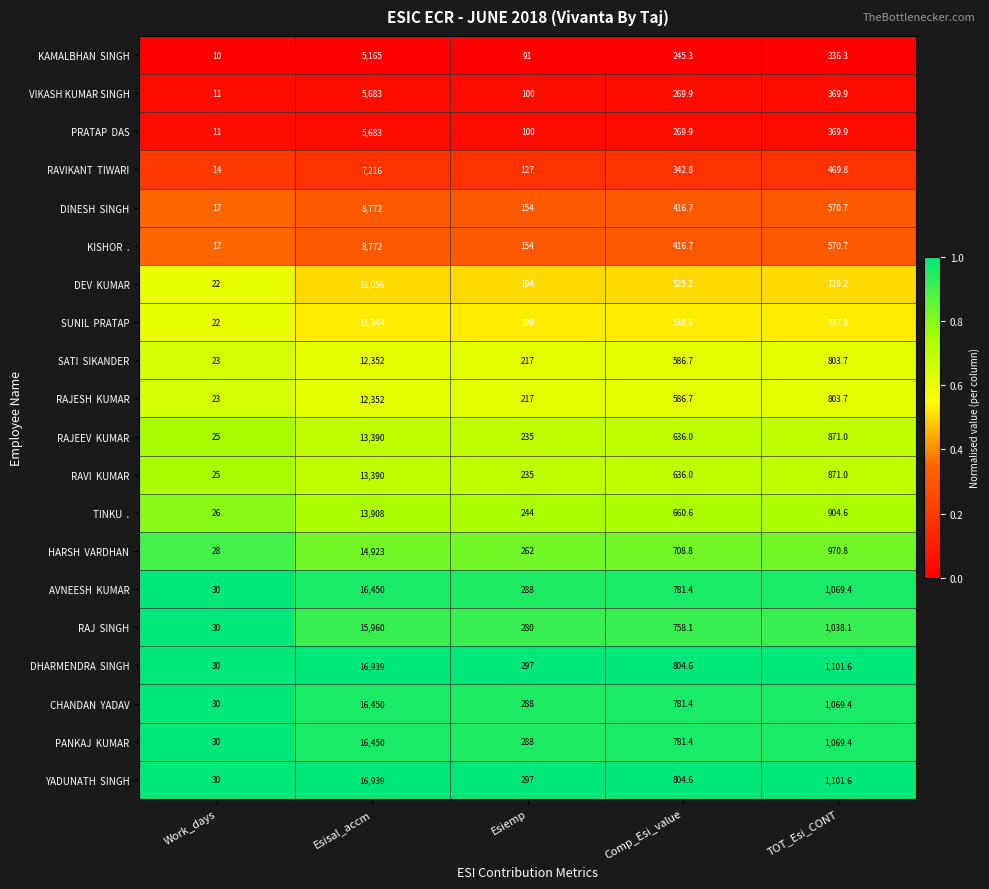

The VIKASH KUMAR SINGH series shows 31.0 at Esiemp. True or false?

False